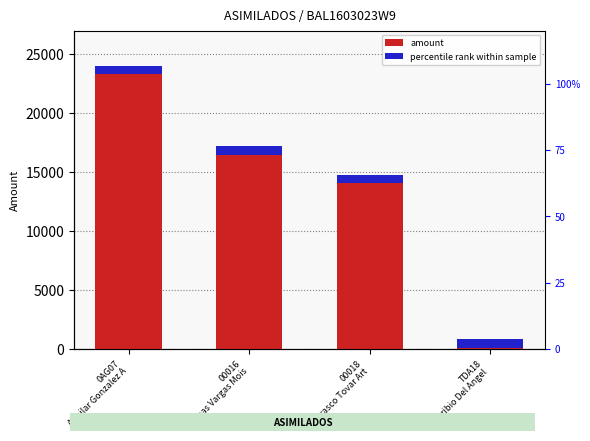

Rank the categories by value from highest to lowest.

0AG07
Aguilar Gonzalez A, 00016
Arenas Vargas Mois, 00018
Carrasco Tovar Art, TDA18
Toribio Del Angel 